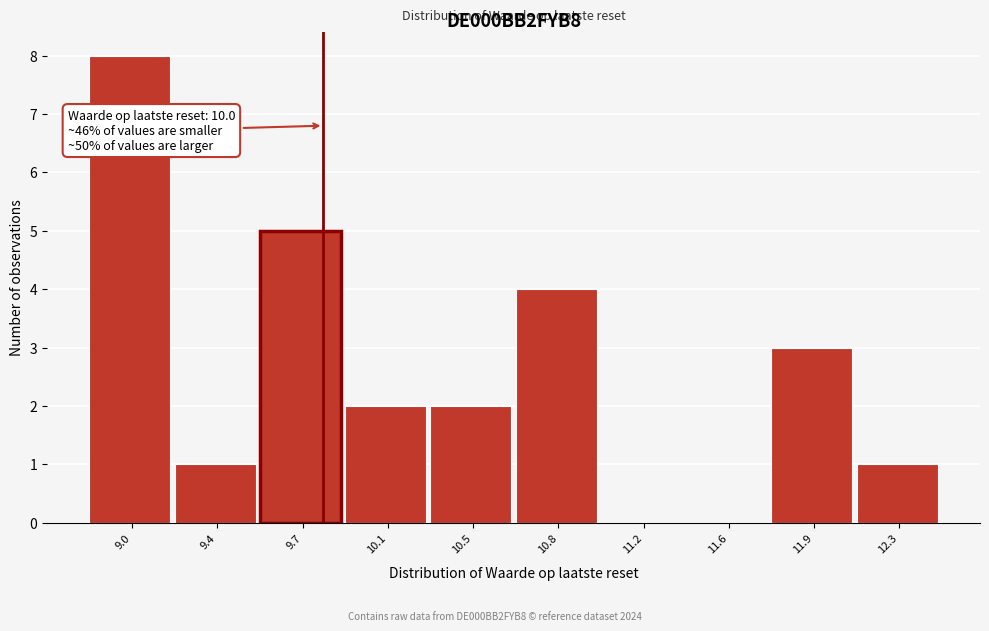

Reading left to right, what are all the values shown in this chart?

9.0=8	9.4=1	9.7=5	10.1=2	10.5=2	10.8=4	11.2=0	11.6=0	11.9=3	12.3=1